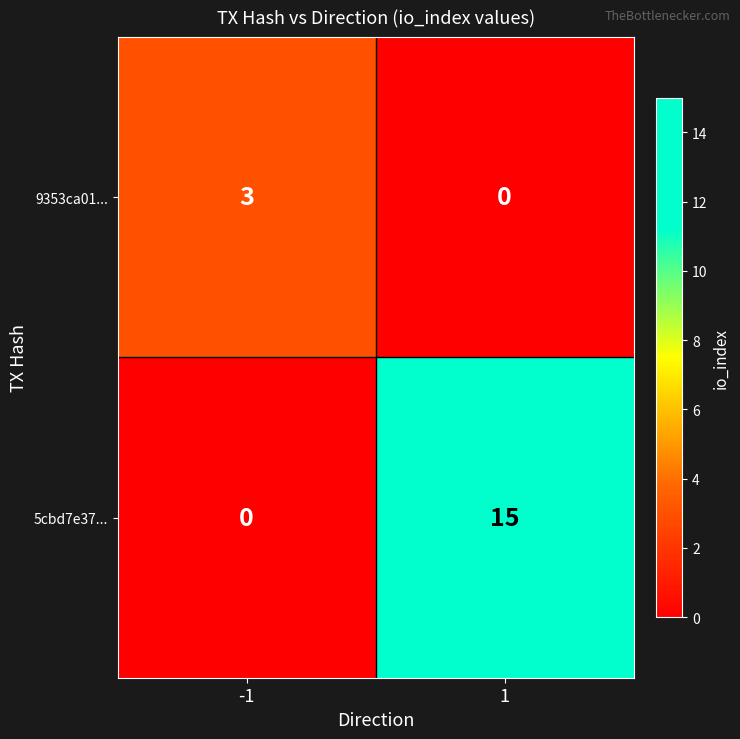

Reading right to left, extract all data points from this chart.

9353ca01...: 1=0	-1=3
5cbd7e37...: 1=15	-1=0